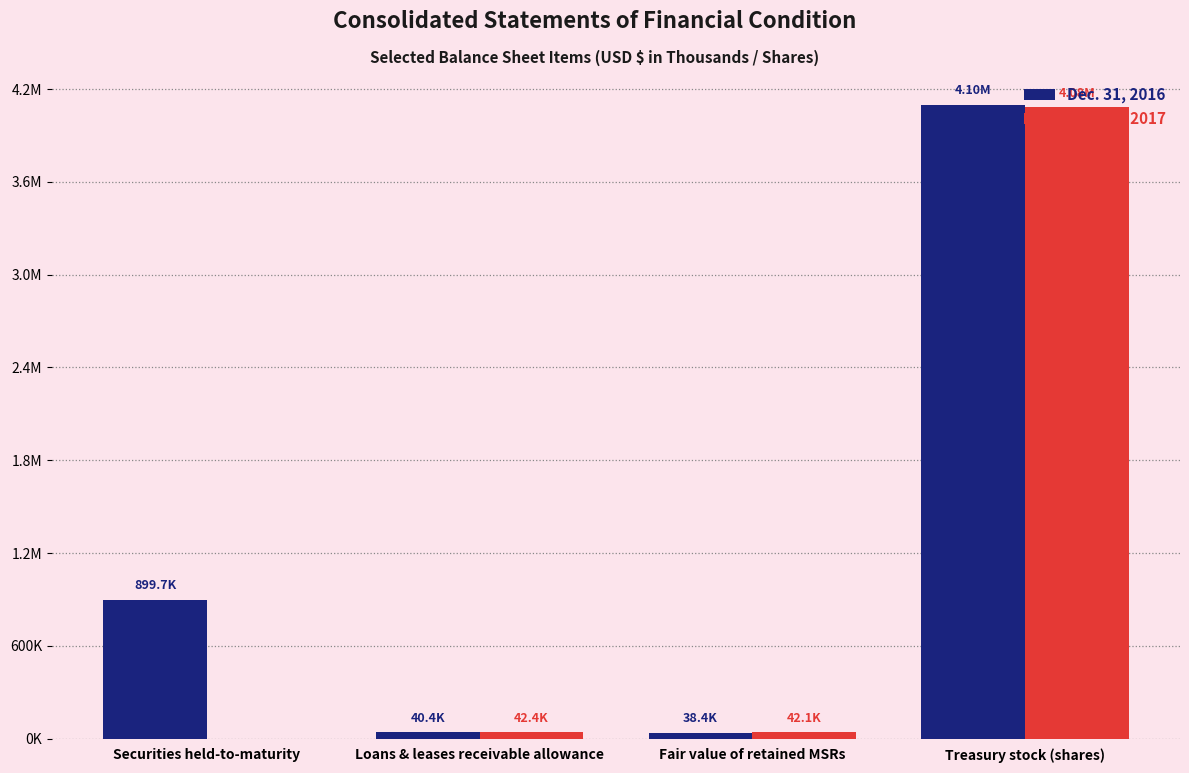

What are all the series names shown in the legend?

Dec. 31, 2016, Jun. 30, 2017